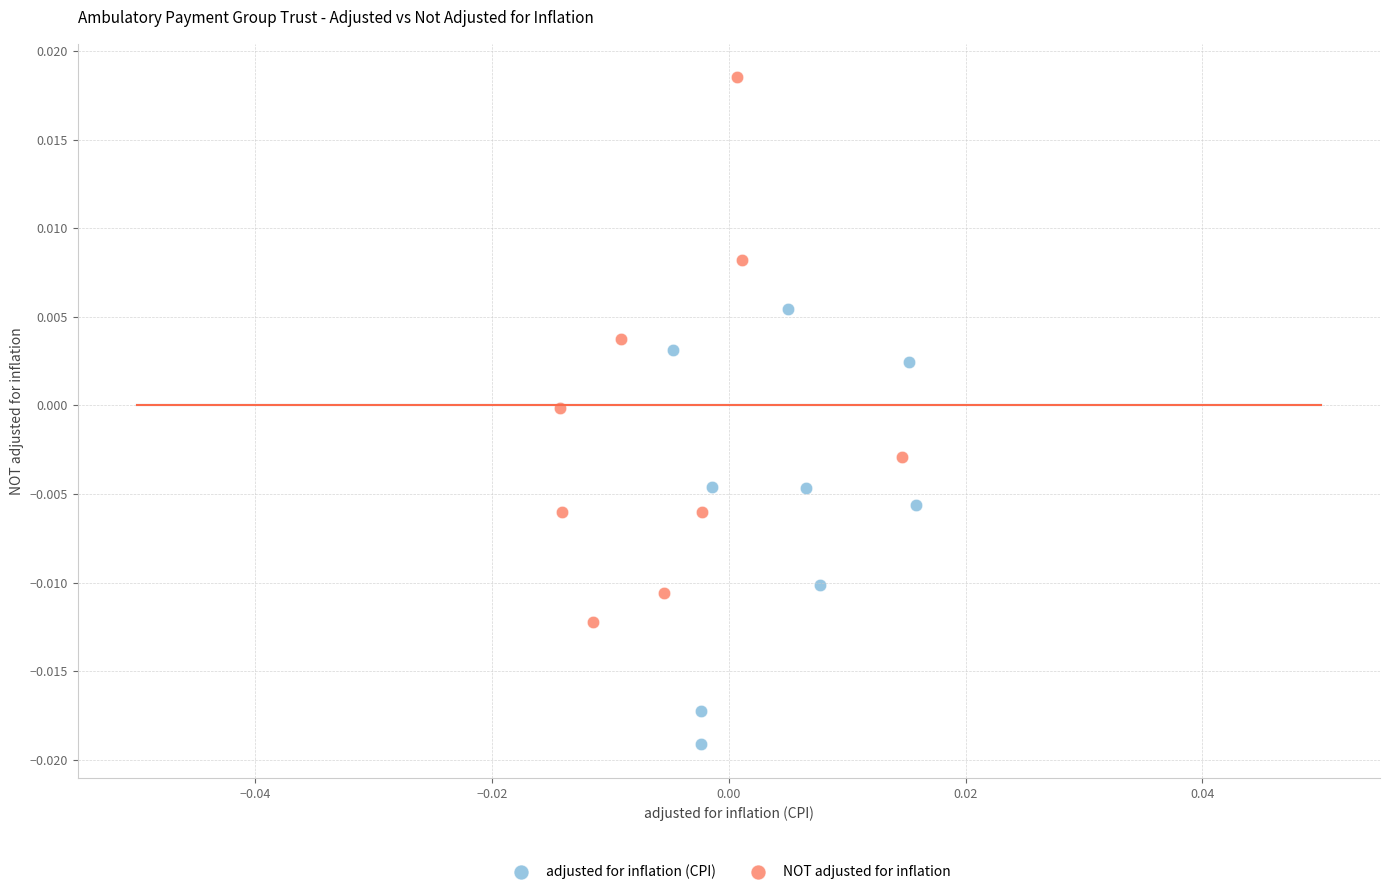

What are all the series names shown in the legend?

adjusted for inflation (CPI), NOT adjusted for inflation